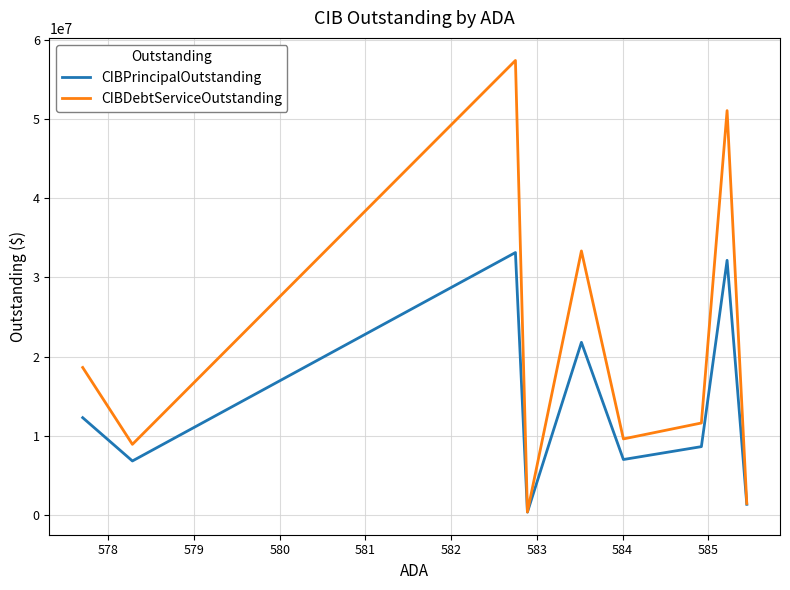

What is the sum of all CIBPrincipalOutstanding values?

123641000.0